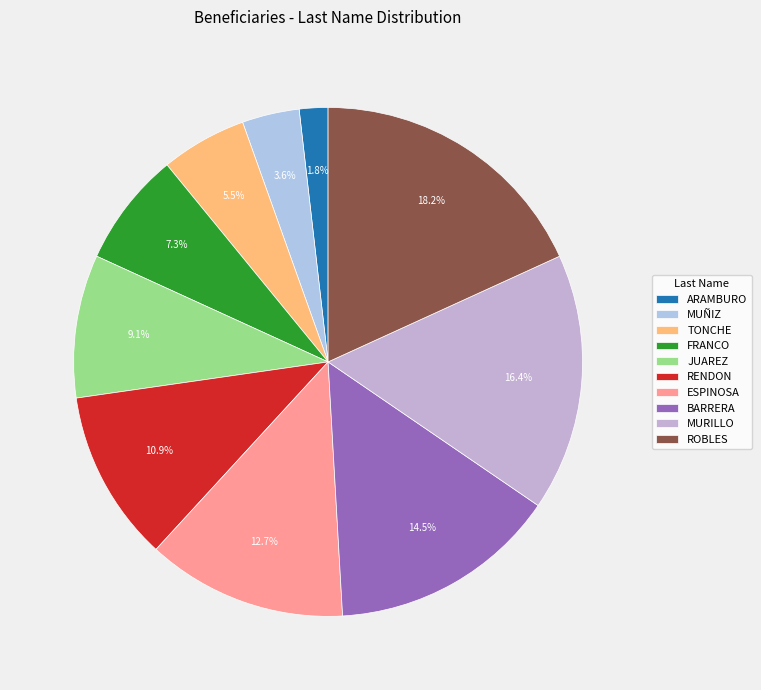

Approximately how many times larger is the value at TONCHE compared to FRANCO?

0.8